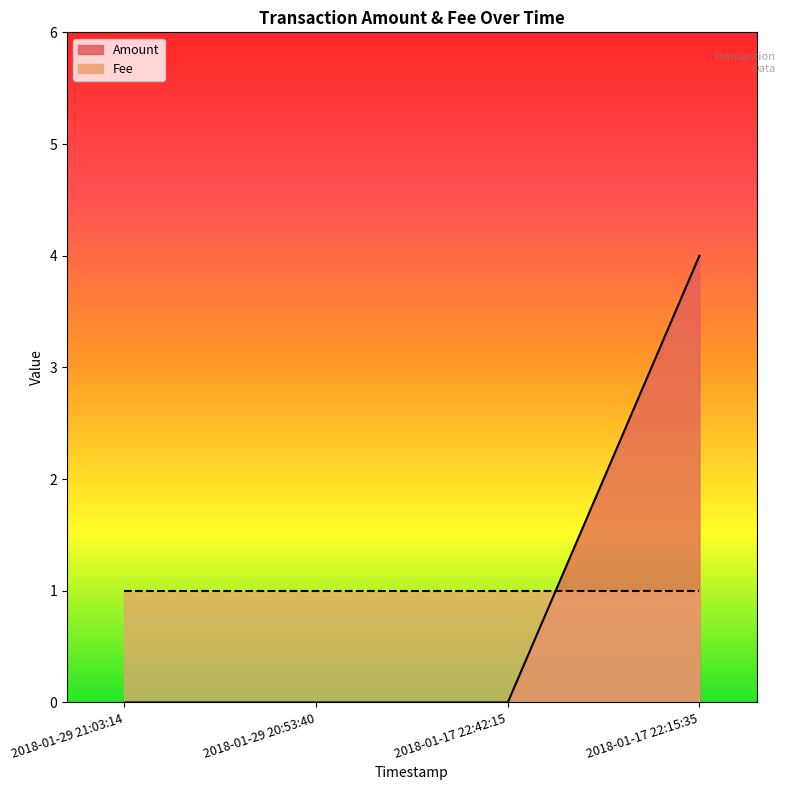

Is it true that the value at 2018-01-29 21:03:14 is 3?

False